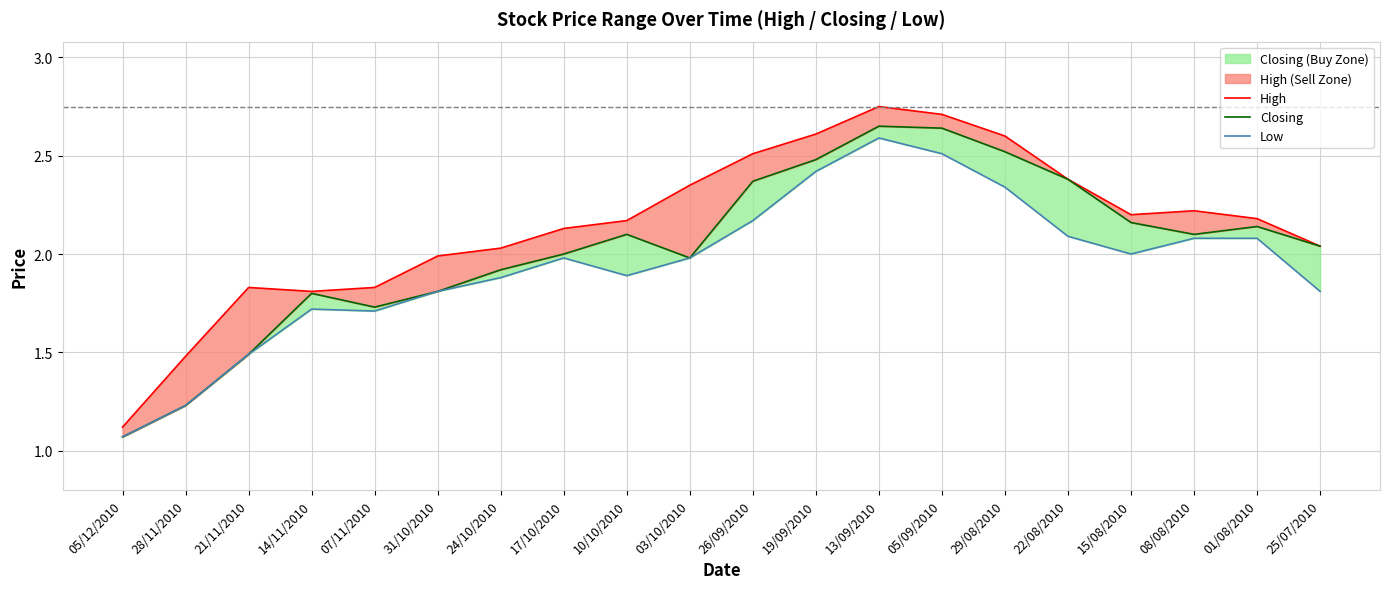

Reading left to right, what are all the values shown in this chart?

High: 05/12/2010=1.1	28/11/2010=1.5	21/11/2010=1.8	14/11/2010=1.8	07/11/2010=1.8	31/10/2010=2.0	24/10/2010=2.0	17/10/2010=2.1	10/10/2010=2.2	03/10/2010=2.4	26/09/2010=2.5	19/09/2010=2.6	13/09/2010=2.8	05/09/2010=2.7	29/08/2010=2.6	22/08/2010=2.4	15/08/2010=2.2	08/08/2010=2.2	01/08/2010=2.2	25/07/2010=2.0
Closing: 05/12/2010=1.1	28/11/2010=1.2	21/11/2010=1.5	14/11/2010=1.8	07/11/2010=1.7	31/10/2010=1.8	24/10/2010=1.9	17/10/2010=2.0	10/10/2010=2.1	03/10/2010=2.0	26/09/2010=2.4	19/09/2010=2.5	13/09/2010=2.6	05/09/2010=2.6	29/08/2010=2.5	22/08/2010=2.4	15/08/2010=2.2	08/08/2010=2.1	01/08/2010=2.1	25/07/2010=2.0
Low: 05/12/2010=1.1	28/11/2010=1.2	21/11/2010=1.5	14/11/2010=1.7	07/11/2010=1.7	31/10/2010=1.8	24/10/2010=1.9	17/10/2010=2.0	10/10/2010=1.9	03/10/2010=2.0	26/09/2010=2.2	19/09/2010=2.4	13/09/2010=2.6	05/09/2010=2.5	29/08/2010=2.3	22/08/2010=2.1	15/08/2010=2.0	08/08/2010=2.1	01/08/2010=2.1	25/07/2010=1.8